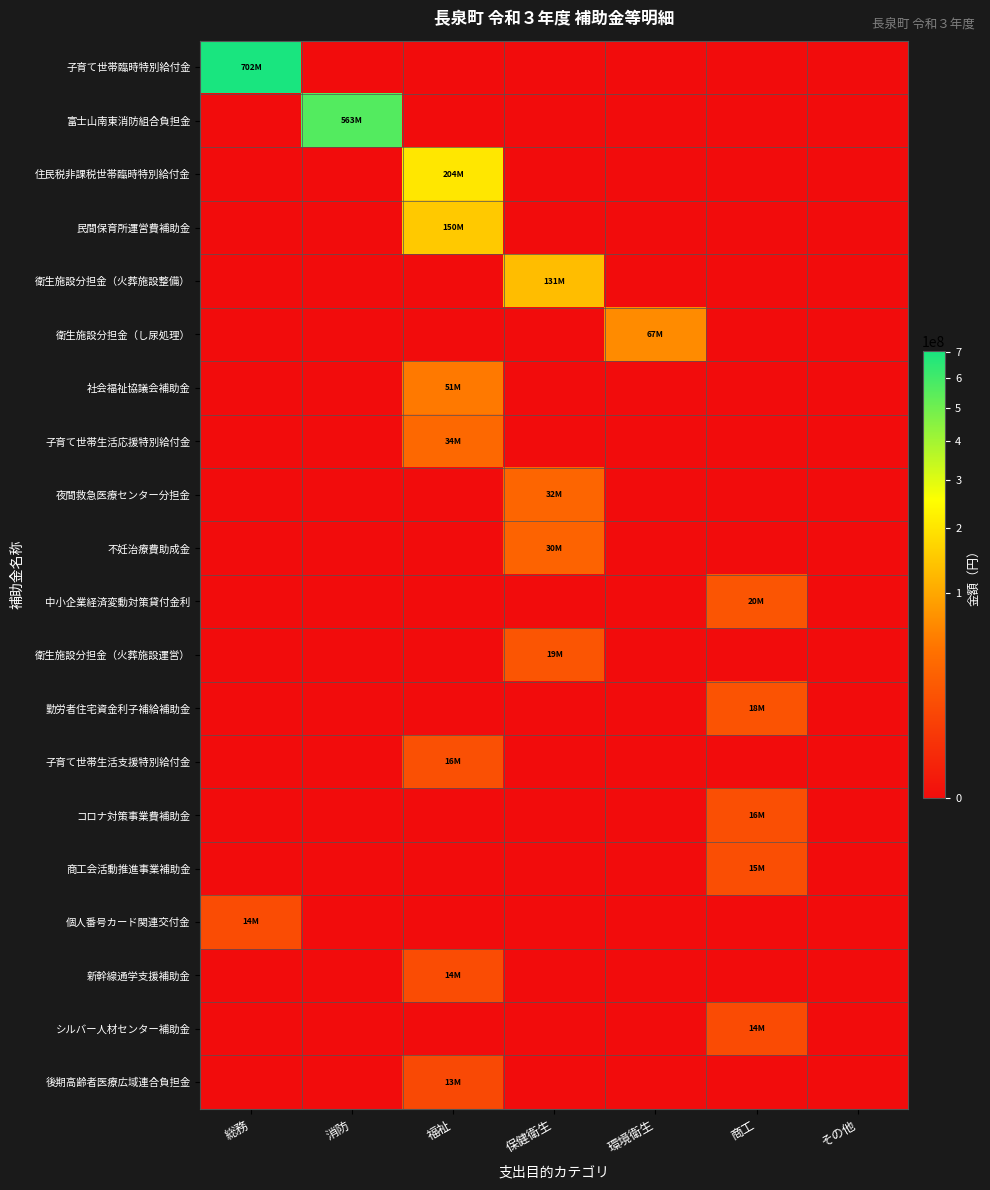

Reading left to right, extract all data points from this chart.

子育て世帯臨時特別給付金: 総務=701700000	消防=0	福祉=0	保健衛生=0	環境衛生=0	商工=0	その他=0
富士山南東消防組合負担金: 総務=0	消防=562732946	福祉=0	保健衛生=0	環境衛生=0	商工=0	その他=0
住民税非課税世帯臨時特別給付金: 総務=0	消防=0	福祉=203800000	保健衛生=0	環境衛生=0	商工=0	その他=0
民間保育所運営費補助金: 総務=0	消防=0	福祉=149865116	保健衛生=0	環境衛生=0	商工=0	その他=0
衛生施設分担金（火葬施設整備）: 総務=0	消防=0	福祉=0	保健衛生=130963000	環境衛生=0	商工=0	その他=0
衛生施設分担金（し尿処理）: 総務=0	消防=0	福祉=0	保健衛生=0	環境衛生=67177000	商工=0	その他=0
社会福祉協議会補助金: 総務=0	消防=0	福祉=51168000	保健衛生=0	環境衛生=0	商工=0	その他=0
子育て世帯生活応援特別給付金: 総務=0	消防=0	福祉=34500000	保健衛生=0	環境衛生=0	商工=0	その他=0
夜間救急医療センター分担金: 総務=0	消防=0	福祉=0	保健衛生=32117000	環境衛生=0	商工=0	その他=0
不妊治療費助成金: 総務=0	消防=0	福祉=0	保健衛生=30072400	環境衛生=0	商工=0	その他=0
中小企業経済変動対策貸付金利: 総務=0	消防=0	福祉=0	保健衛生=0	環境衛生=0	商工=19579743	その他=0
衛生施設分担金（火葬施設運営）: 総務=0	消防=0	福祉=0	保健衛生=19281000	環境衛生=0	商工=0	その他=0
勤労者住宅資金利子補給補助金: 総務=0	消防=0	福祉=0	保健衛生=0	環境衛生=0	商工=17999466	その他=0
子育て世帯生活支援特別給付金: 総務=0	消防=0	福祉=16200000	保健衛生=0	環境衛生=0	商工=0	その他=0
コロナ対策事業費補助金: 総務=0	消防=0	福祉=0	保健衛生=0	環境衛生=0	商工=16024065	その他=0
商工会活動推進事業補助金: 総務=0	消防=0	福祉=0	保健衛生=0	環境衛生=0	商工=14700000	その他=0
個人番号カード関連交付金: 総務=14079200	消防=0	福祉=0	保健衛生=0	環境衛生=0	商工=0	その他=0
新幹線通学支援補助金: 総務=0	消防=0	福祉=13882000	保健衛生=0	環境衛生=0	商工=0	その他=0
シルバー人材センター補助金: 総務=0	消防=0	福祉=0	保健衛生=0	環境衛生=0	商工=13500000	その他=0
後期高齢者医療広域連合負担金: 総務=0	消防=0	福祉=12715000	保健衛生=0	環境衛生=0	商工=0	その他=0